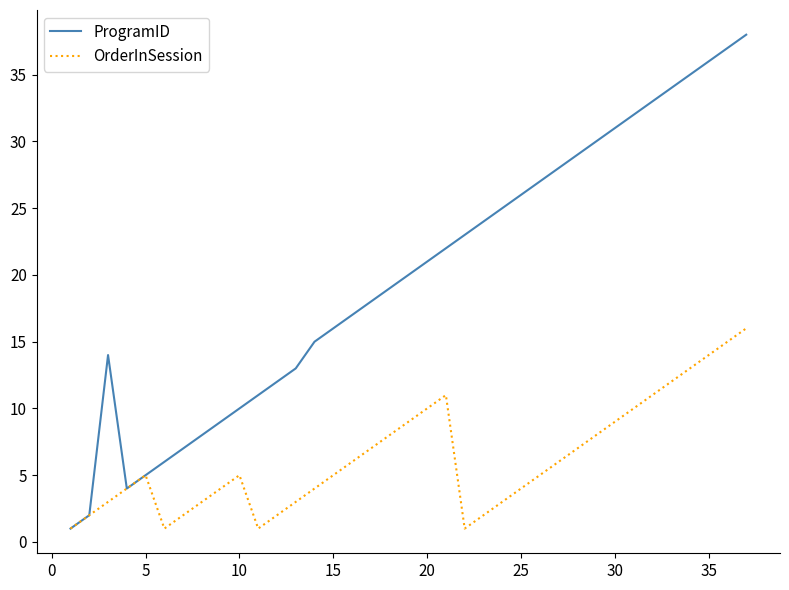

How many categories are shown in the chart?

37